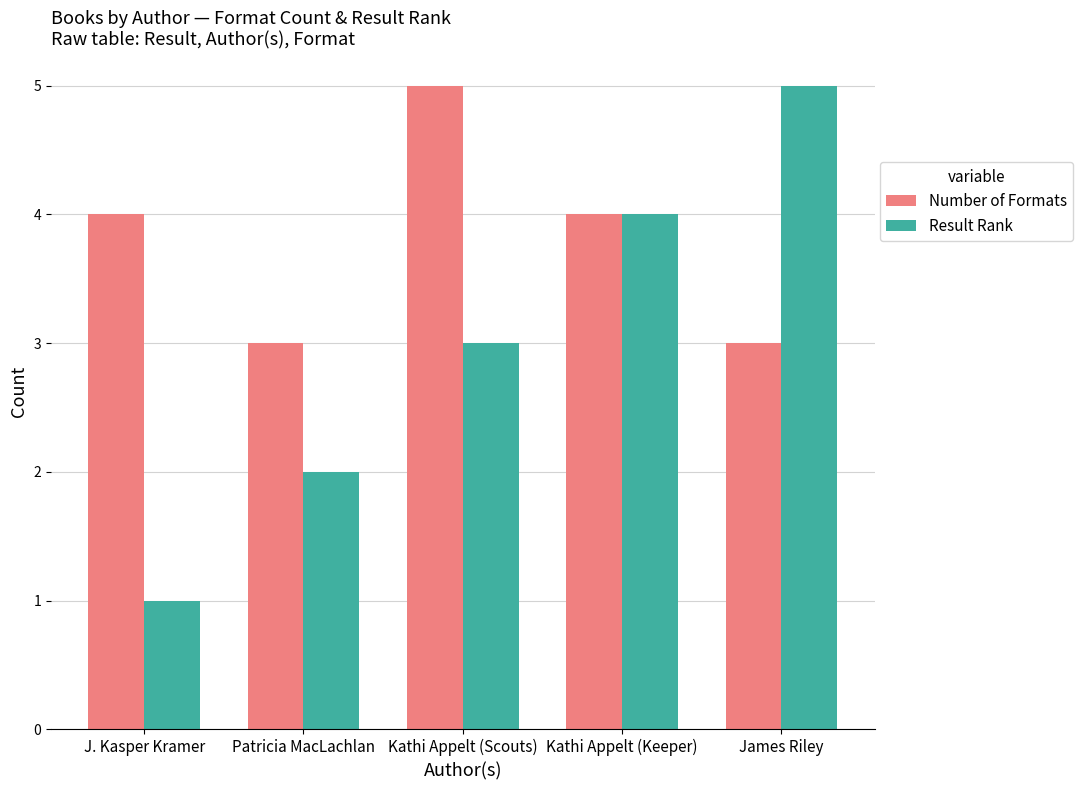

How many series are shown in this chart?

2